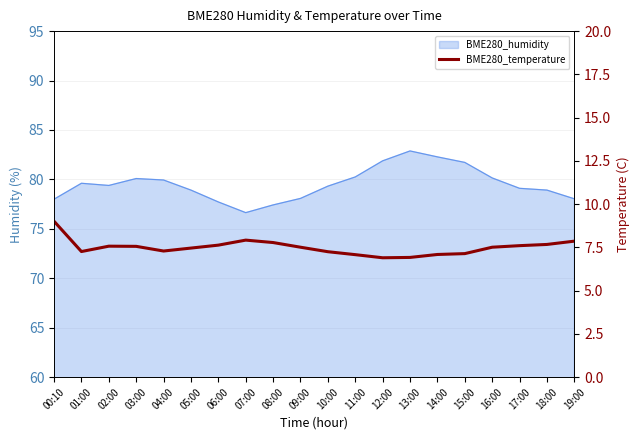

Where is the first local maximum?

02:00